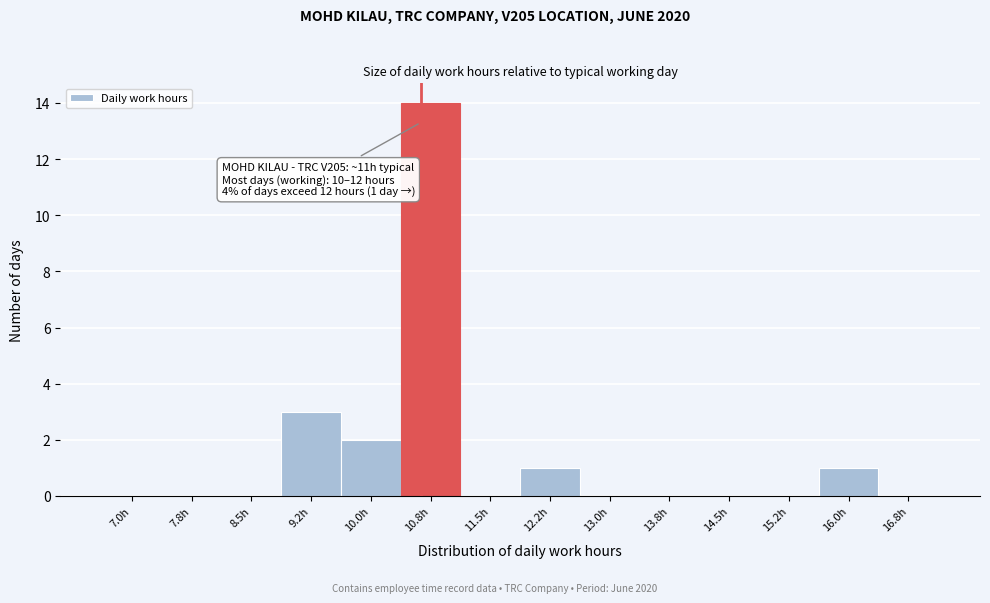

Reading left to right, extract all data points from this chart.

7.0h=0	7.8h=0	8.5h=0	9.2h=3	10.0h=2	10.8h=14	11.5h=0	12.2h=1	13.0h=0	13.8h=0	14.5h=0	15.2h=0	16.0h=1	16.8h=0